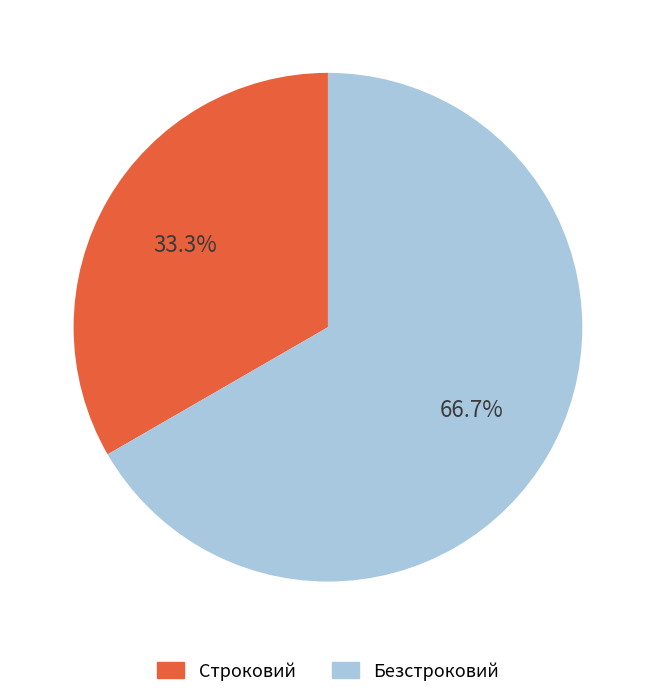

Combined, what portion of the pie is Строковий and Безстроковий?

100.0%